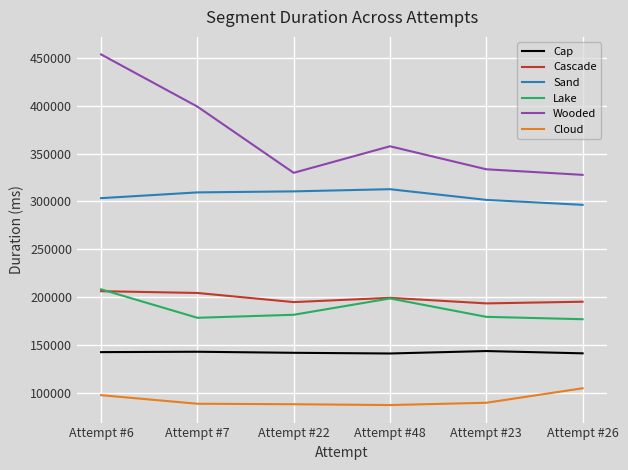

What is the spread (max minus min) of values at Attempt #7?

310037